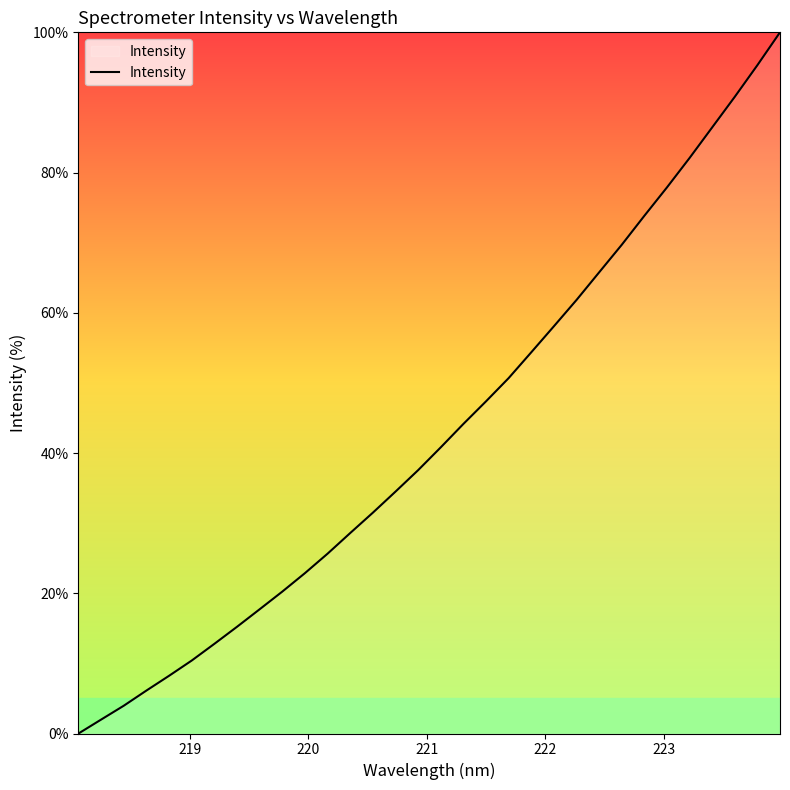

What is the greatest value displayed?

100.0